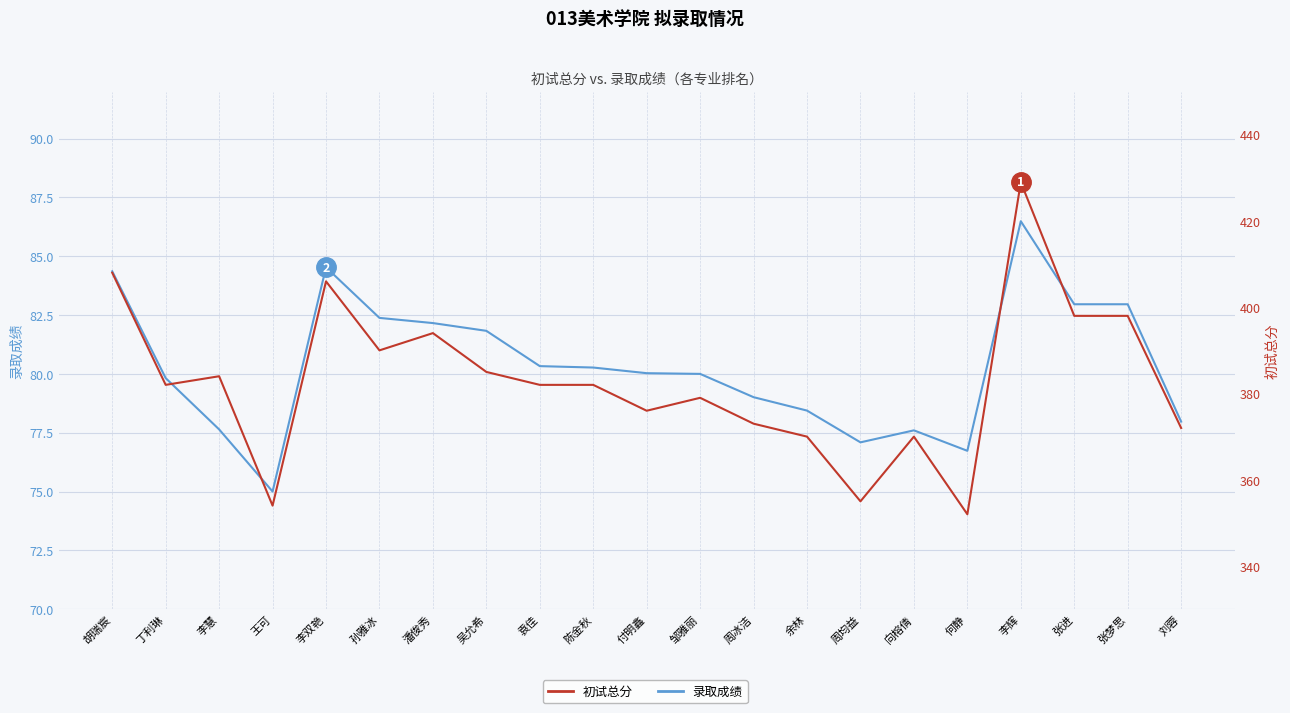

True or false: 初试总分 has a value of 385.0 at 吴允希.

True